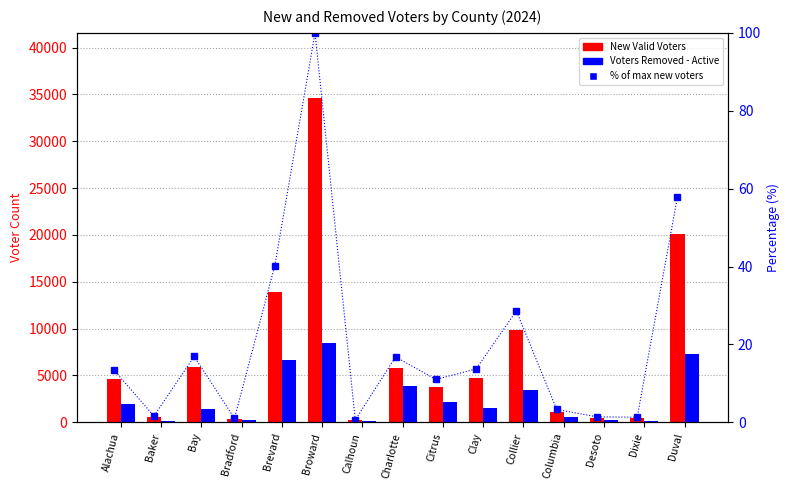

Does the chart contain any negative values?

No